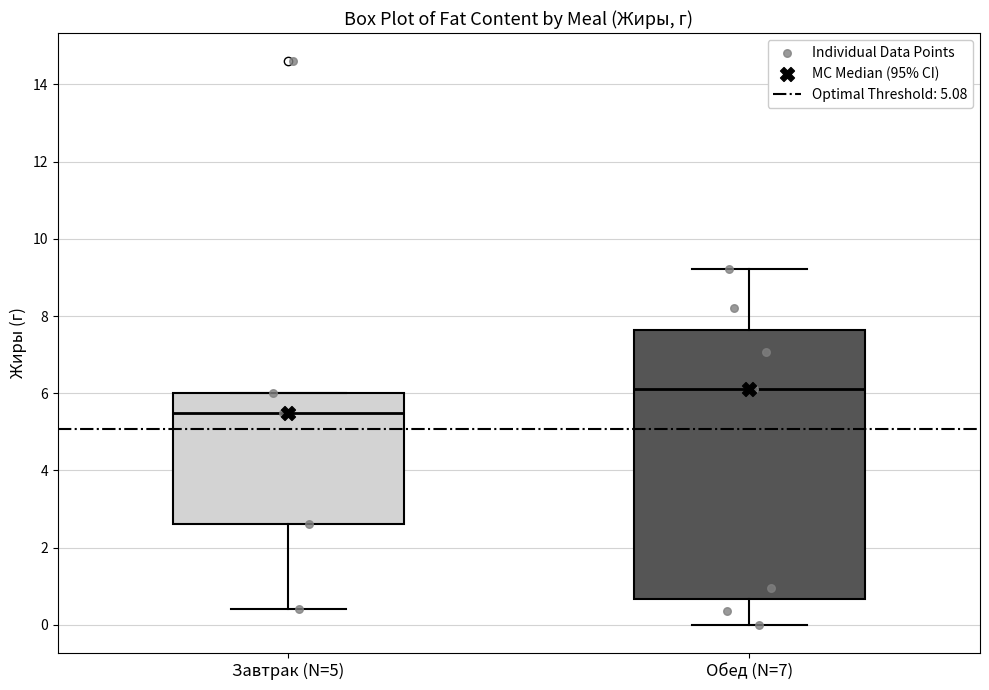

Where is the lower edge of the box for Обед (N=7) on the y-axis? The values are not printed on the chart, so give them approximately, as read against the axis.

0.6